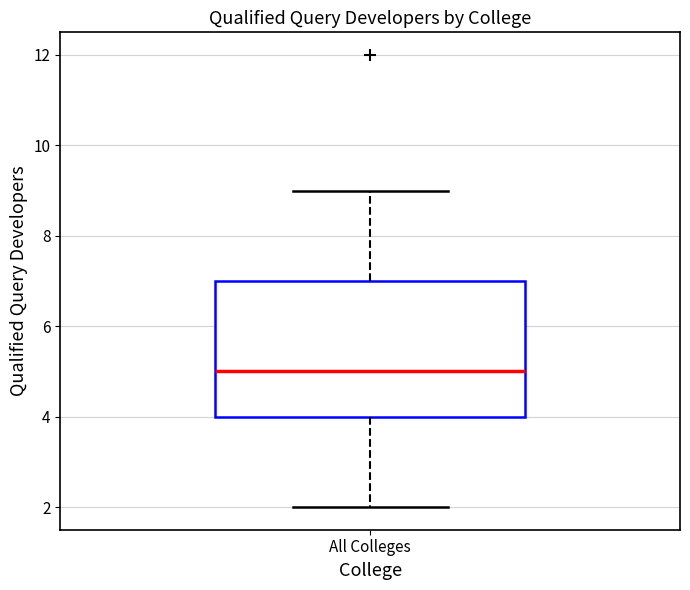

Transcribe this box plot: give where the median line is, the range the box spans, and where the two whiskers end, as read against the y-axis. The values are not printed on the chart, so give them approximately, as read against the axis.

median 5, box 4 to 7, whiskers 2 to 9